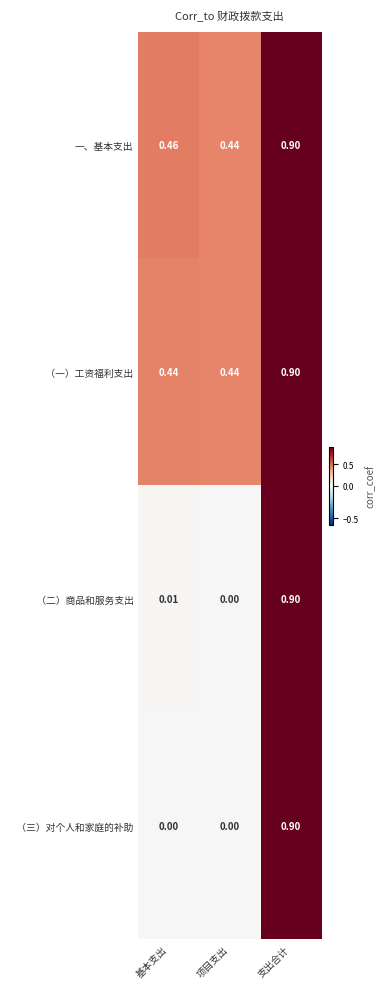

How many data points does each series have?

3